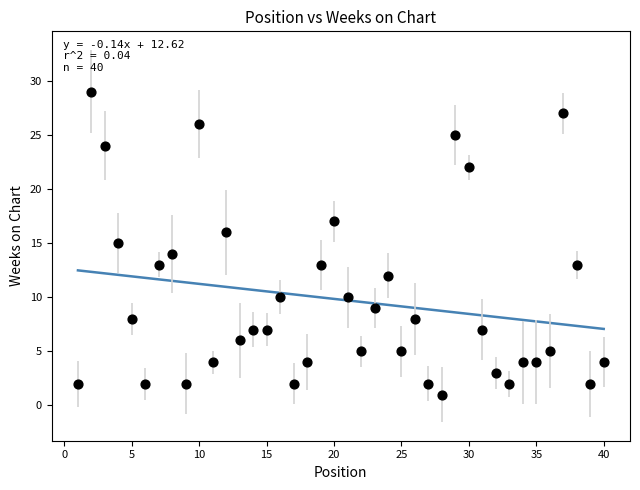

What is the range of X values (max minus min)?

39